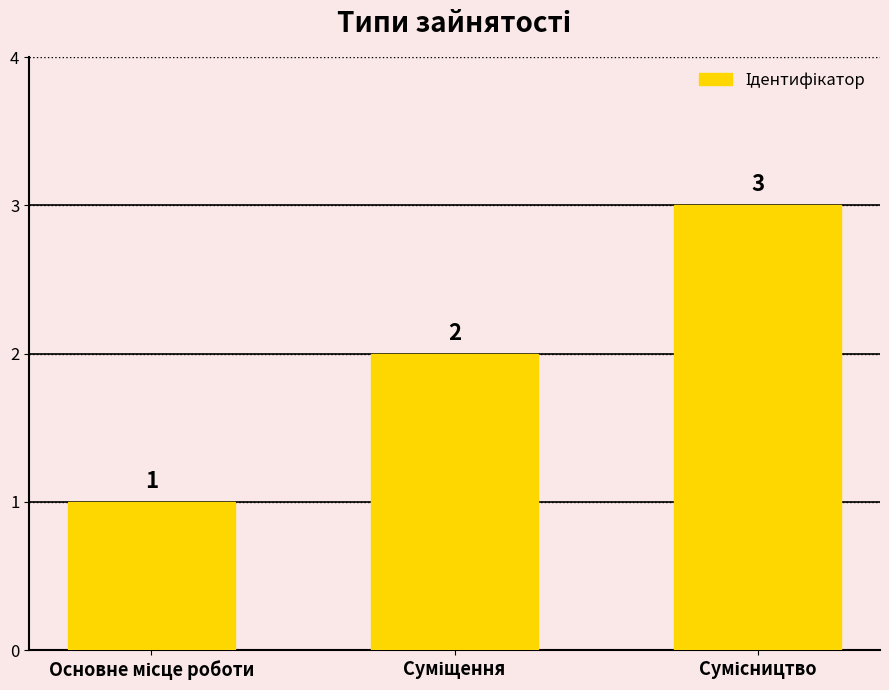

What is the sum of all values?

6